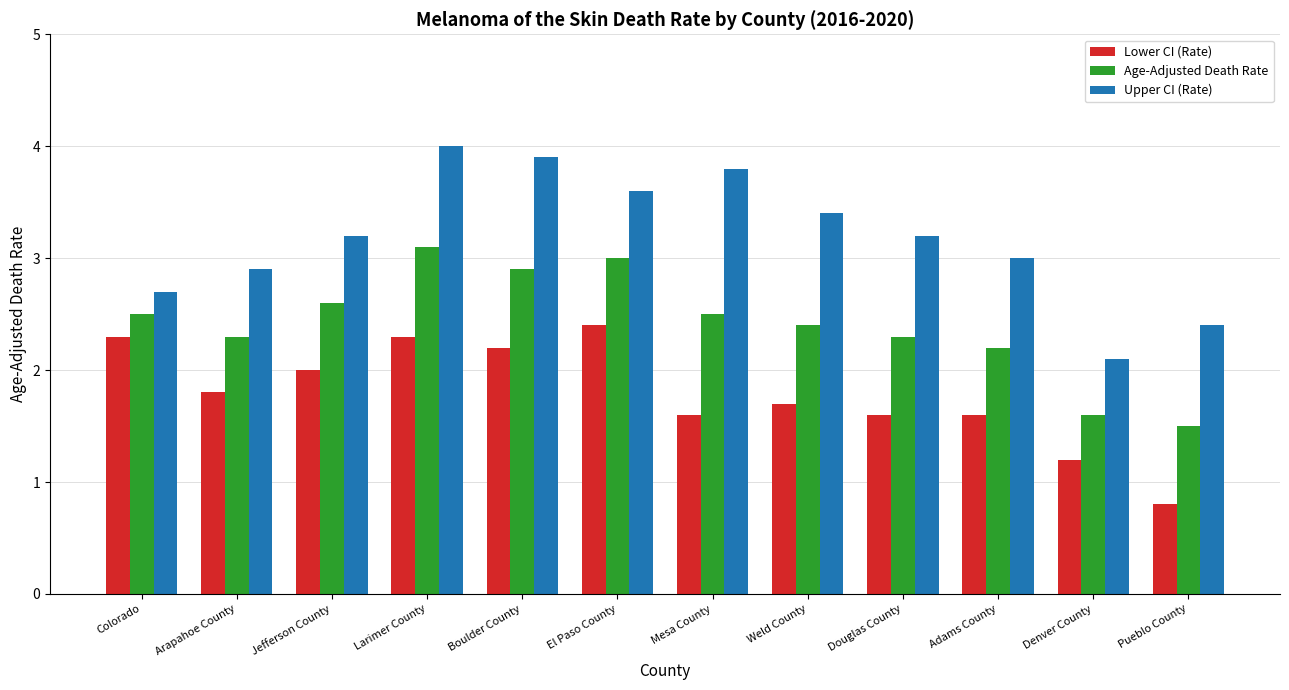

At which category is the sum across all series the highest?

Larimer County